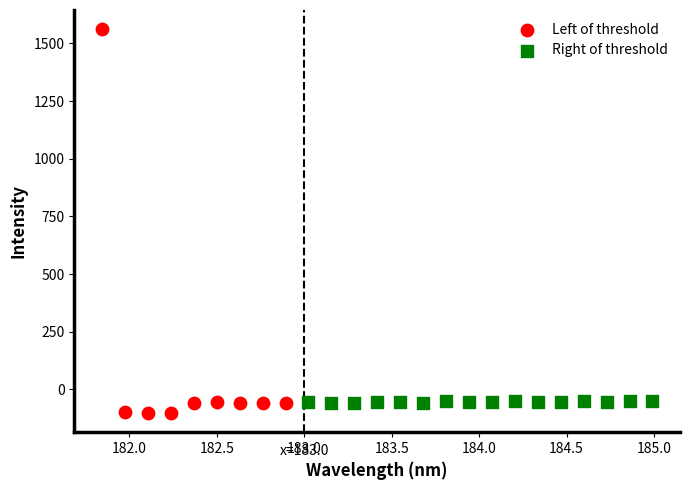

What are all the series names shown in the legend?

Left of threshold, Right of threshold